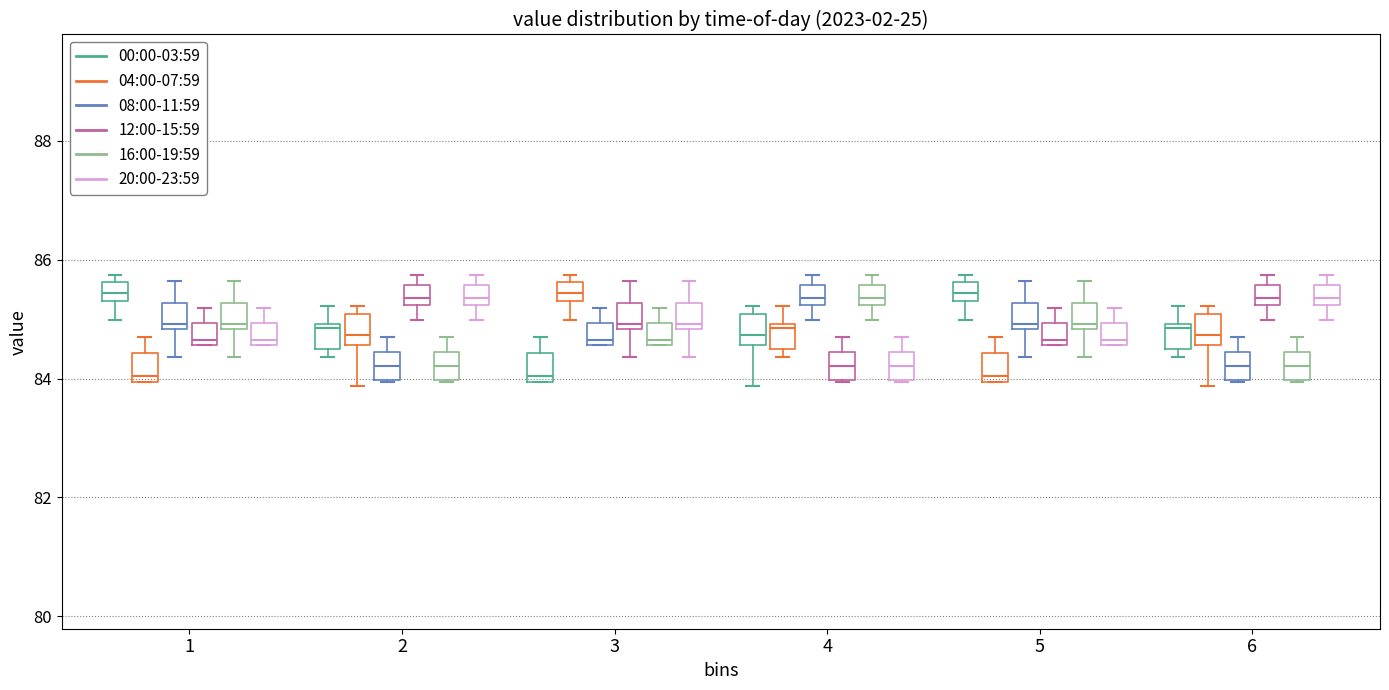

Reading left to right, read every box against the y-axis: the position of its median line, the range the box covers, and the ends of its whiskers. The values are not printed on the chart, so give them approximately, as read against the axis.

1 (00:00-03:59): median 85.4 (inside the box), box 85.4 to 85.6, whiskers 85.0 to 85.8
1 (04:00-07:59): median 84.0 (just above the box's lower edge), box 84.0 to 84.4, whiskers 84.0 to 84.8
1 (08:00-11:59): median 85.0, box 84.8 to 85.2, whiskers 84.4 to 85.6
1 (12:00-15:59): median 84.6 (just above the box's lower edge), box 84.6 to 85.0, whiskers 84.6 to 85.2
1 (16:00-19:59): median 85.0, box 84.8 to 85.2, whiskers 84.4 to 85.6
1 (20:00-23:59): median 84.6 (just above the box's lower edge), box 84.6 to 85.0, whiskers 84.6 to 85.2
2 (00:00-03:59): median 84.8, box 84.6 to 85.0, whiskers 84.4 to 85.2
2 (04:00-07:59): median 84.8, box 84.6 to 85.0, whiskers 83.8 to 85.2
2 (08:00-11:59): median 84.2, box 84.0 to 84.4, whiskers 84.0 to 84.8
2 (12:00-15:59): median 85.4, box 85.2 to 85.6, whiskers 85.0 to 85.8
2 (16:00-19:59): median 84.2, box 84.0 to 84.4, whiskers 84.0 to 84.8
2 (20:00-23:59): median 85.4, box 85.2 to 85.6, whiskers 85.0 to 85.8
3 (00:00-03:59): median 84.0 (just above the box's lower edge), box 84.0 to 84.4, whiskers 84.0 to 84.8
3 (04:00-07:59): median 85.4 (inside the box), box 85.4 to 85.6, whiskers 85.0 to 85.8
3 (08:00-11:59): median 84.6 (just above the box's lower edge), box 84.6 to 85.0, whiskers 84.6 to 85.2
3 (12:00-15:59): median 85.0, box 84.8 to 85.2, whiskers 84.4 to 85.6
3 (16:00-19:59): median 84.6 (just above the box's lower edge), box 84.6 to 85.0, whiskers 84.6 to 85.2
3 (20:00-23:59): median 85.0, box 84.8 to 85.2, whiskers 84.4 to 85.6
4 (00:00-03:59): median 84.8, box 84.6 to 85.0, whiskers 83.8 to 85.2
4 (04:00-07:59): median 84.8, box 84.6 to 85.0, whiskers 84.4 to 85.2
4 (08:00-11:59): median 85.4, box 85.2 to 85.6, whiskers 85.0 to 85.8
4 (12:00-15:59): median 84.2, box 84.0 to 84.4, whiskers 84.0 to 84.8
4 (16:00-19:59): median 85.4, box 85.2 to 85.6, whiskers 85.0 to 85.8
4 (20:00-23:59): median 84.2, box 84.0 to 84.4, whiskers 84.0 to 84.8
5 (00:00-03:59): median 85.4 (inside the box), box 85.4 to 85.6, whiskers 85.0 to 85.8
5 (04:00-07:59): median 84.0 (just above the box's lower edge), box 84.0 to 84.4, whiskers 84.0 to 84.8
5 (08:00-11:59): median 85.0, box 84.8 to 85.2, whiskers 84.4 to 85.6
5 (12:00-15:59): median 84.6 (just above the box's lower edge), box 84.6 to 85.0, whiskers 84.6 to 85.2
5 (16:00-19:59): median 85.0, box 84.8 to 85.2, whiskers 84.4 to 85.6
5 (20:00-23:59): median 84.6 (just above the box's lower edge), box 84.6 to 85.0, whiskers 84.6 to 85.2
6 (00:00-03:59): median 84.8, box 84.6 to 85.0, whiskers 84.4 to 85.2
6 (04:00-07:59): median 84.8, box 84.6 to 85.0, whiskers 83.8 to 85.2
6 (08:00-11:59): median 84.2, box 84.0 to 84.4, whiskers 84.0 to 84.8
6 (12:00-15:59): median 85.4, box 85.2 to 85.6, whiskers 85.0 to 85.8
6 (16:00-19:59): median 84.2, box 84.0 to 84.4, whiskers 84.0 to 84.8
6 (20:00-23:59): median 85.4, box 85.2 to 85.6, whiskers 85.0 to 85.8